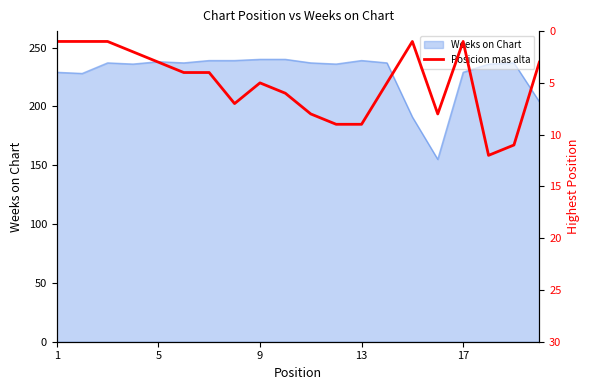

True or false: the data has more than 2 interior local peaks.

True